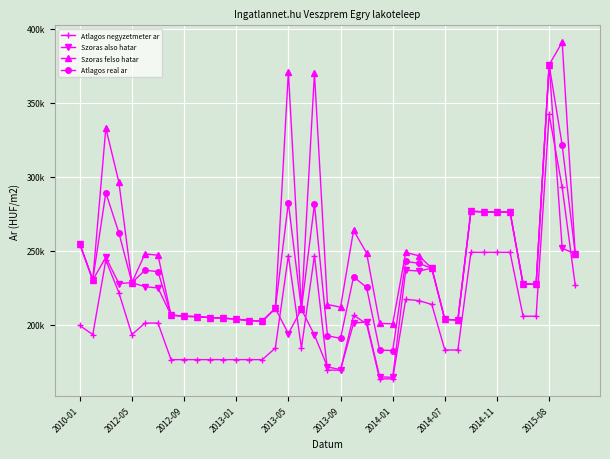

What are all the series names shown in the legend?

Atlagos negyzetmeter ar, Szoras also hatar, Szoras felso hatar, Atlagos real ar